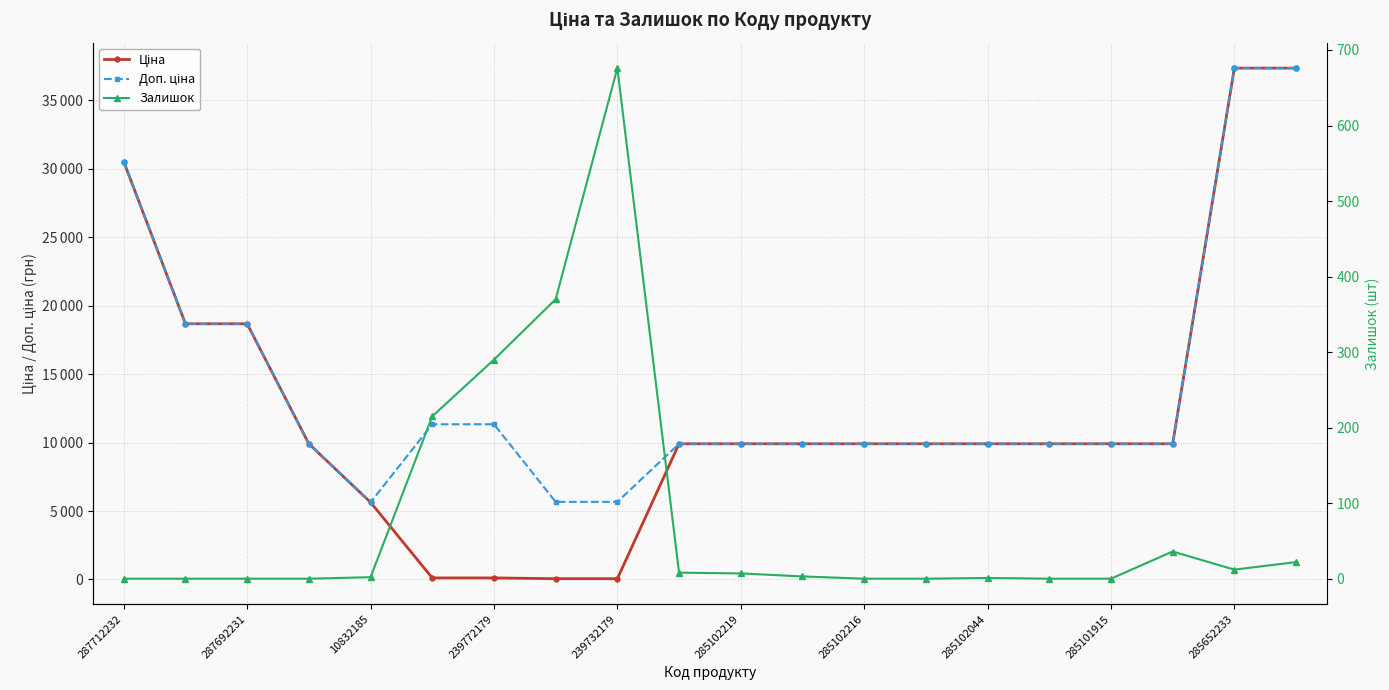

Which series has the largest range (max minus min)?

Ціна